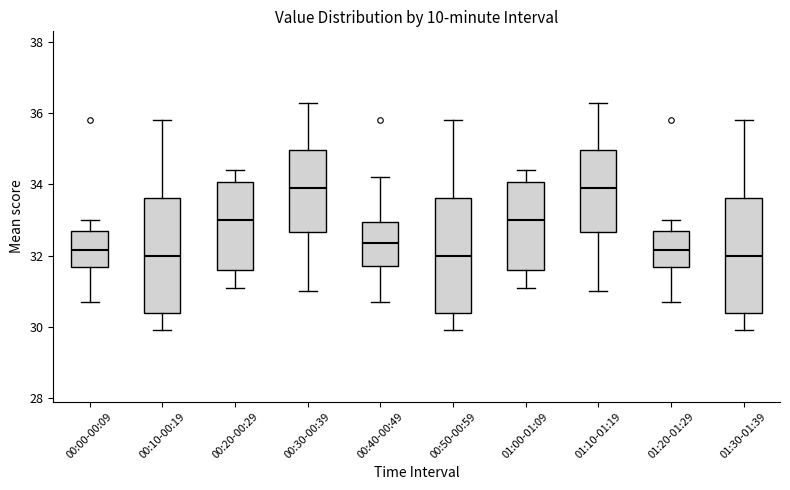

Where is the upper edge of the box for 00:30-00:39 on the y-axis? The values are not printed on the chart, so give them approximately, as read against the axis.

35.0